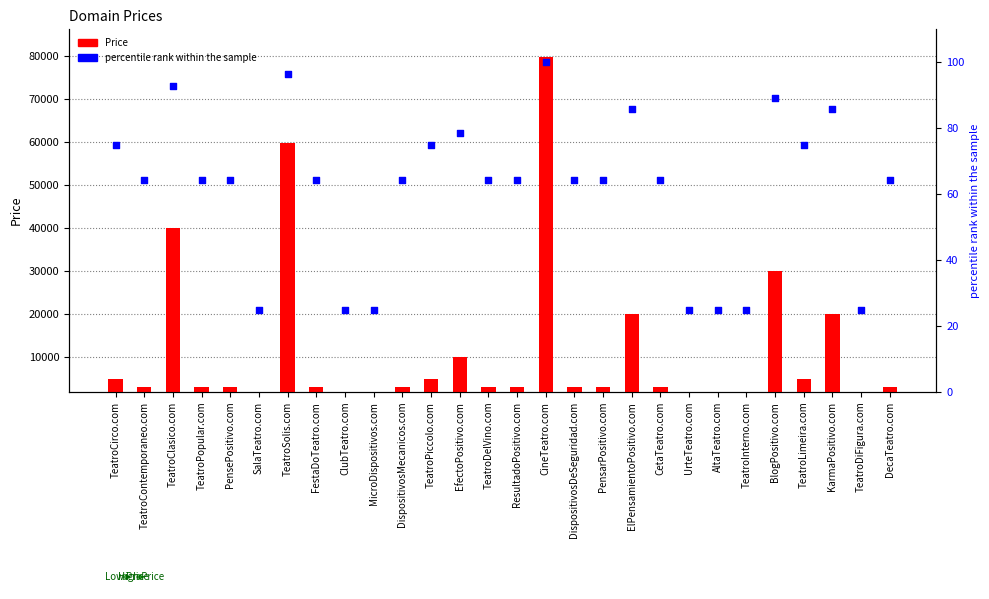

Which series contains the lowest Y value?

percentile rank within the sample